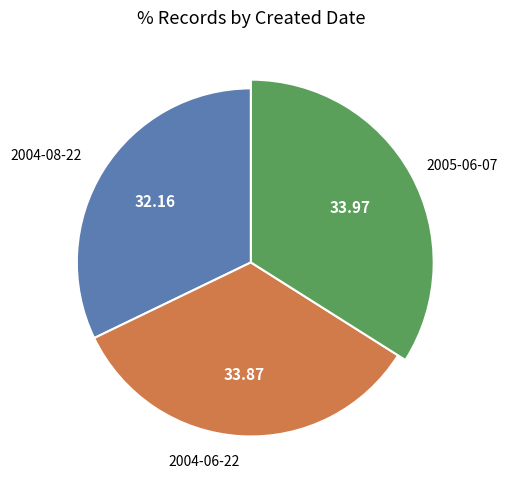

What percentage do 2005-06-07 and 2004-08-22 together represent?

66.1%